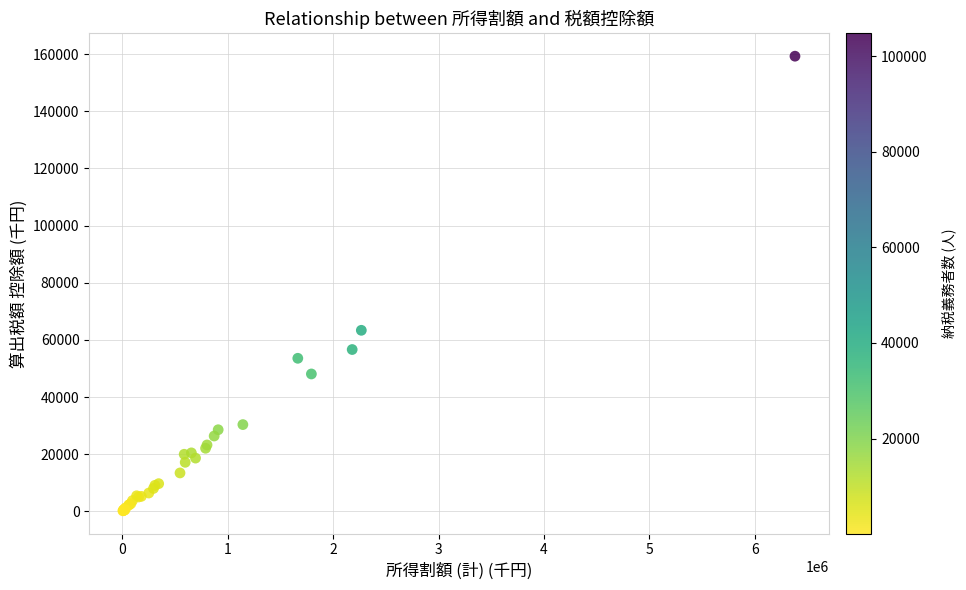

What Y value in the scatter plot is closest to 79732?

63359